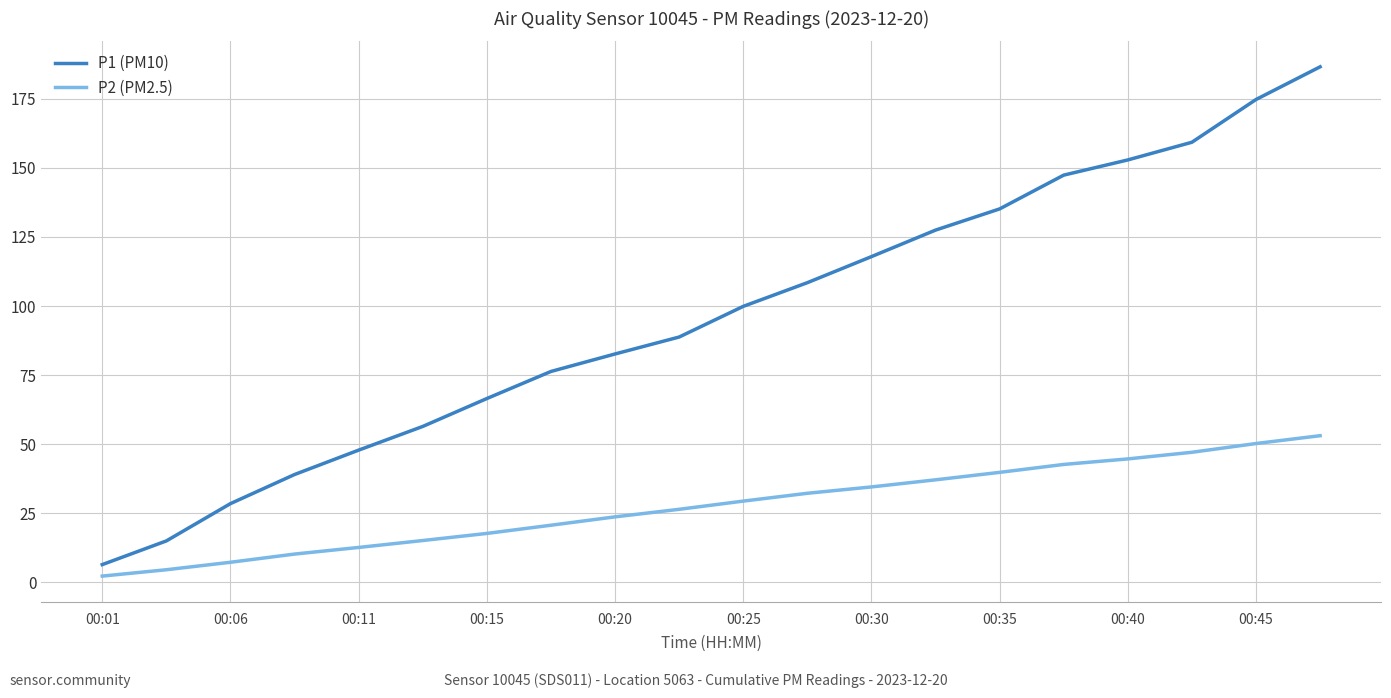

Which series has the largest range (max minus min)?

P1 (PM10)